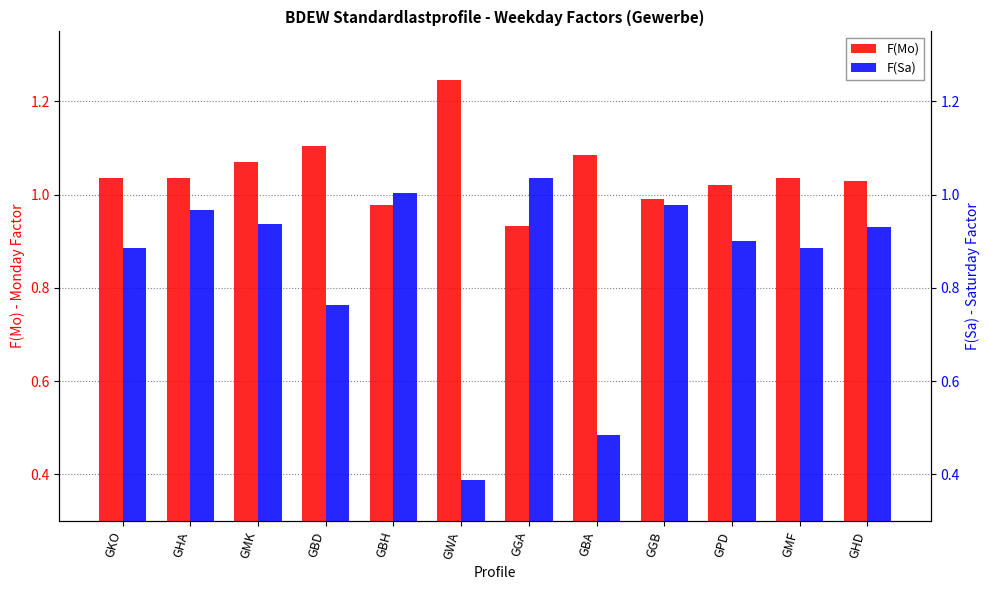

At which category is the sum across all series the highest?

GMK